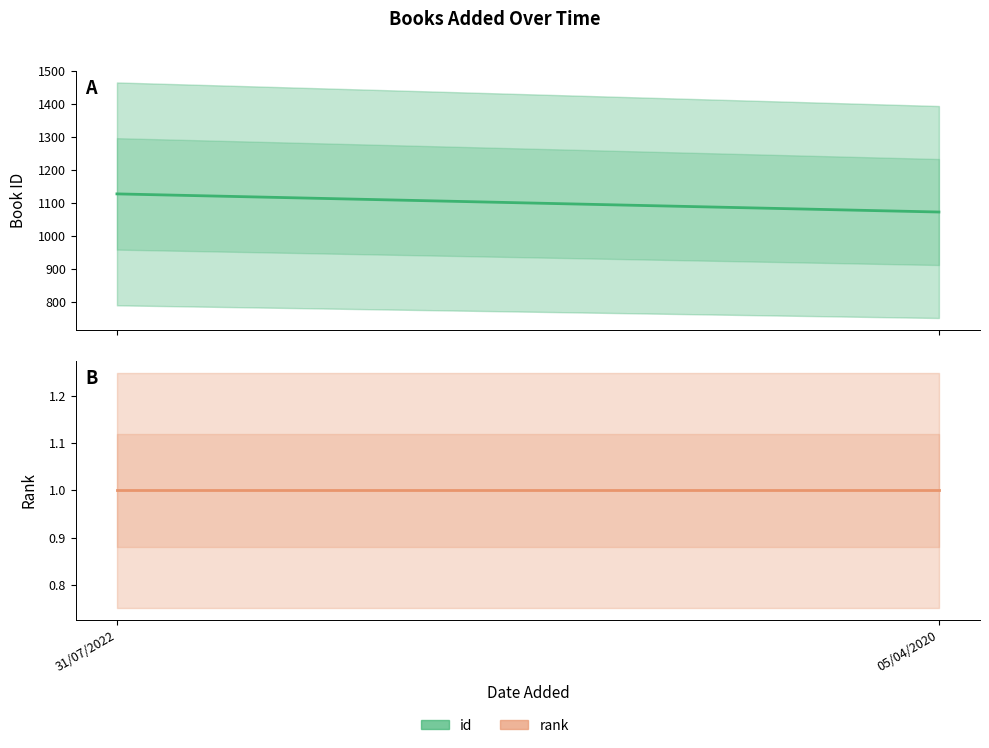

Rank the series by their average value, from lowest to highest.

rank, id